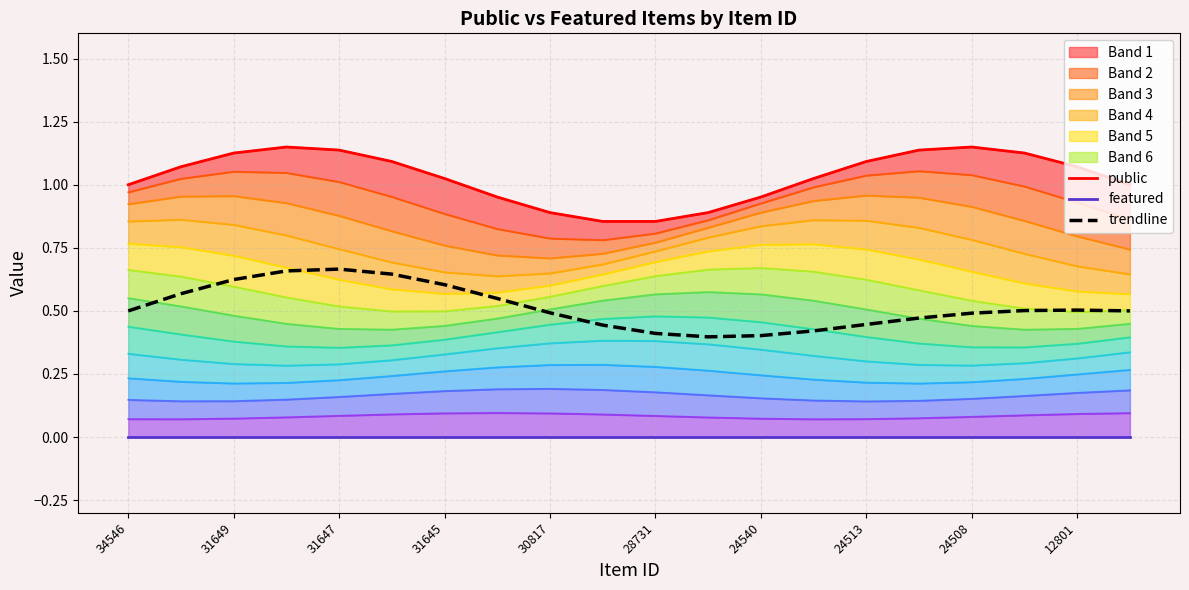

The value of public at 12801 is 1.1. True or false?

True